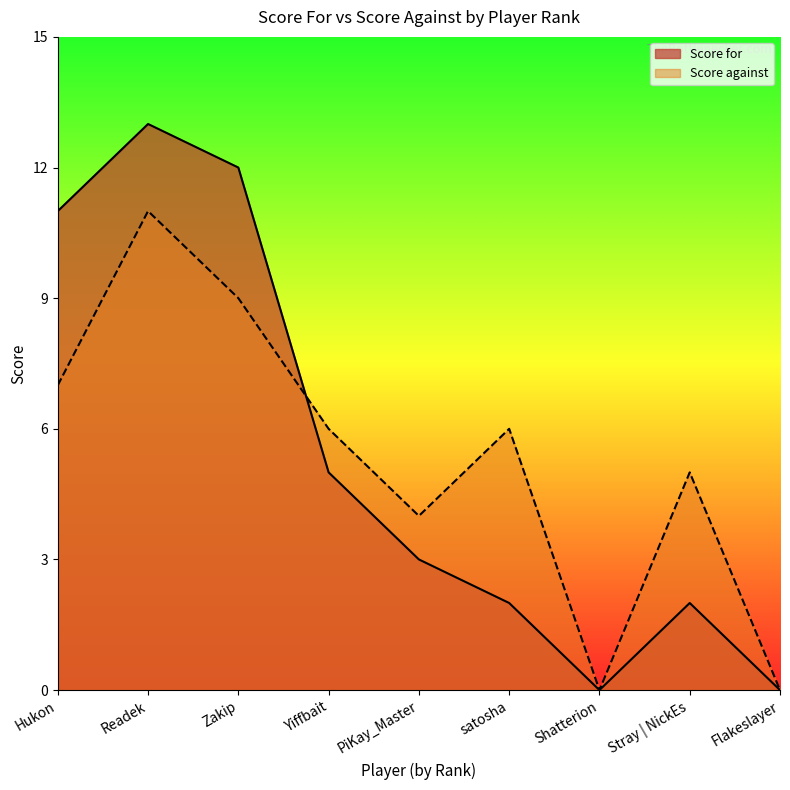

What is the difference between the second highest and minimum values in the Score for series?

12